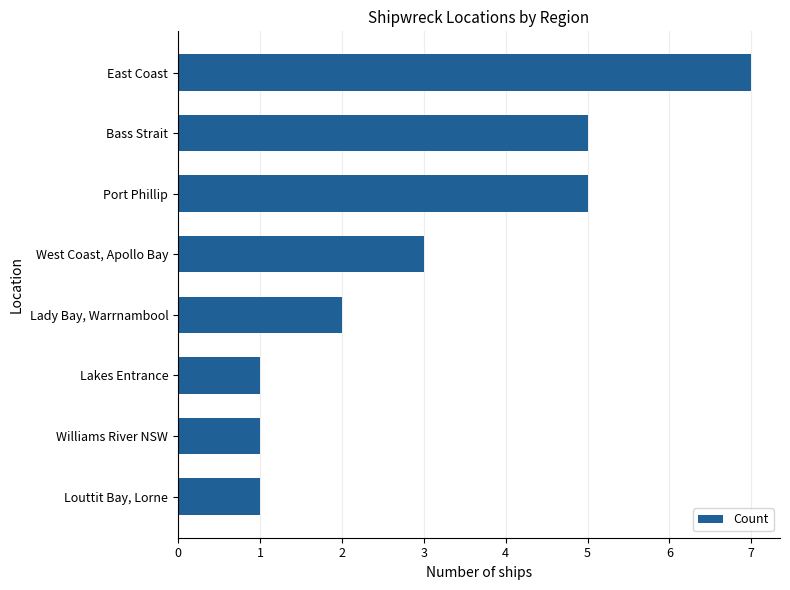

Reading bottom to top, extract all data points from this chart.

1	1	1	2	3	5	5	7